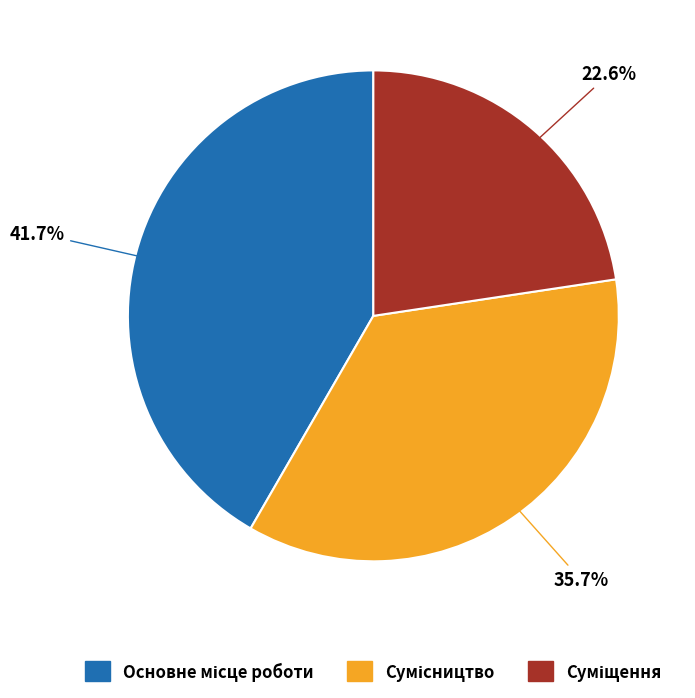

Count the number of slices in the pie.

3